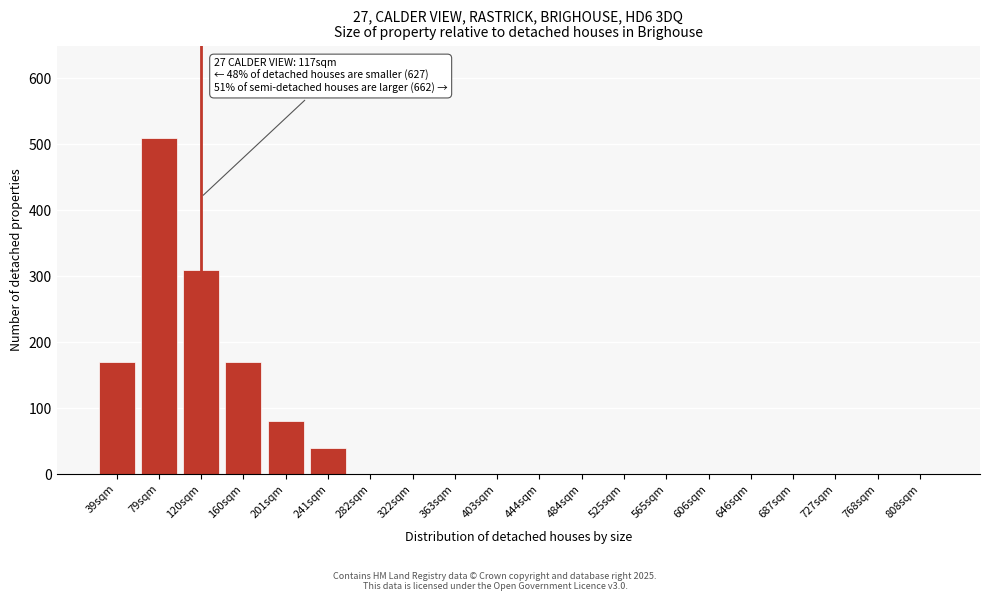

Reading right to left, list all the values displayed in this chart.

808sqm=0	768sqm=0	727sqm=0	687sqm=0	646sqm=0	606sqm=0	565sqm=0	525sqm=0	484sqm=0	444sqm=0	403sqm=0	363sqm=0	322sqm=0	282sqm=0	241sqm=40	201sqm=80	160sqm=170	120sqm=310	79sqm=510	39sqm=170